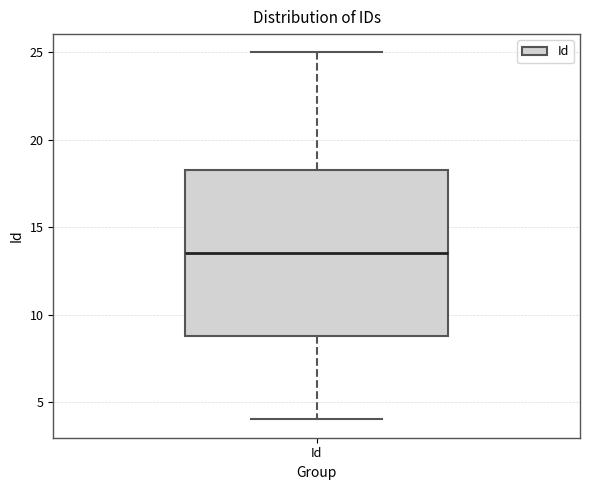

Transcribe this box plot: give where the median line is, the range the box spans, and where the two whiskers end, as read against the y-axis. The values are not printed on the chart, so give them approximately, as read against the axis.

median 13.5, box 9.0 to 18.5, whiskers 4.0 to 25.0